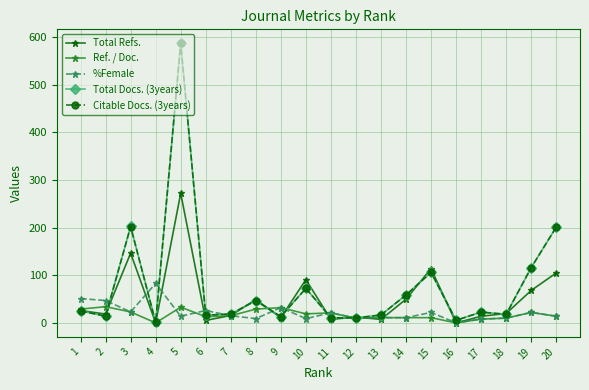

At which category does Total Docs. (3years) reach its first local valley?

2